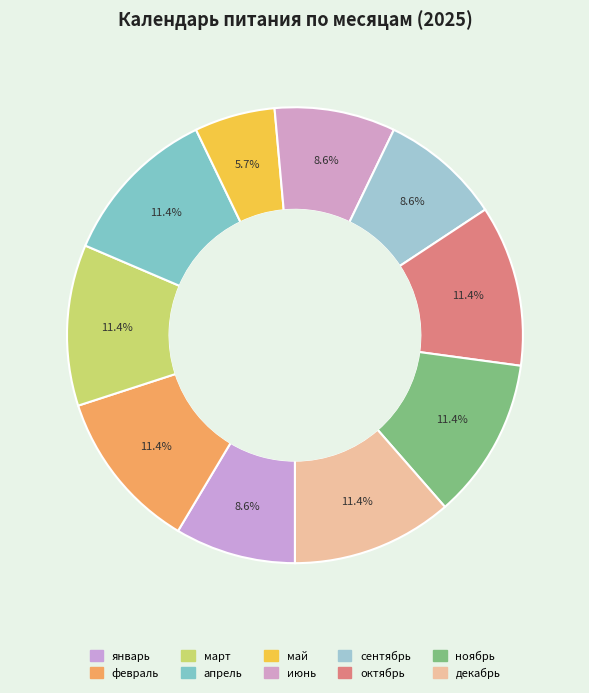

How many slices are in this pie chart?

10